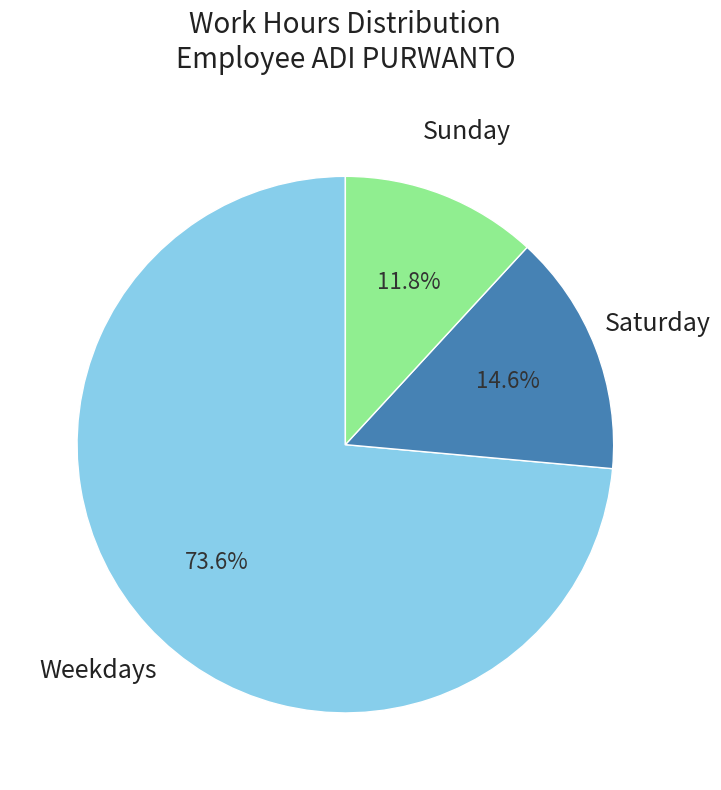

How many slices are in this pie chart?

3